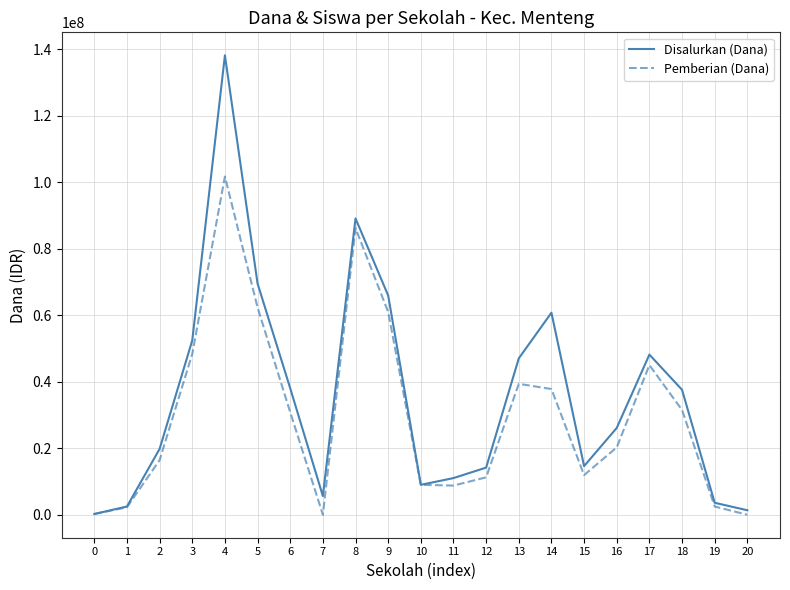

Rank the series at 13 from lowest to highest value.

Pemberian (Dana), Disalurkan (Dana)